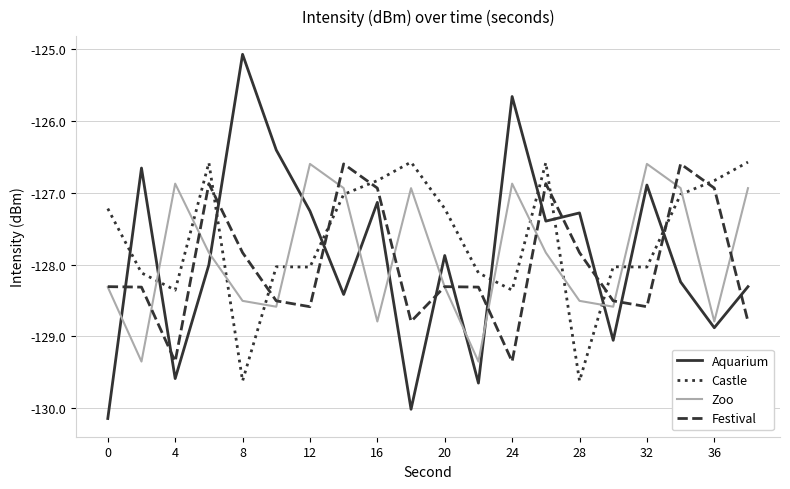

Reading left to right, list all the values displayed in this chart.

Aquarium: -130.1	-126.7	-129.6	-128.0	-125.1	-126.4	-127.3	-128.4	-127.1	-130.0	-127.9	-129.7	-125.7	-127.4	-127.3	-129.1	-126.9	-128.2	-128.9	-128.3
Castle: -127.2	-128.1	-128.4	-126.6	-129.6	-128.0	-128.0	-127.0	-126.8	-126.6	-127.2	-128.1	-128.4	-126.6	-129.6	-128.0	-128.0	-127.0	-126.8	-126.6
Zoo: -128.3	-129.3	-126.9	-127.8	-128.5	-128.6	-126.6	-126.9	-128.8	-126.9	-128.3	-129.3	-126.9	-127.8	-128.5	-128.6	-126.6	-126.9	-128.8	-126.9
Festival: -128.3	-128.3	-129.3	-126.9	-127.8	-128.5	-128.6	-126.6	-126.9	-128.8	-128.3	-128.3	-129.3	-126.9	-127.8	-128.5	-128.6	-126.6	-126.9	-128.8